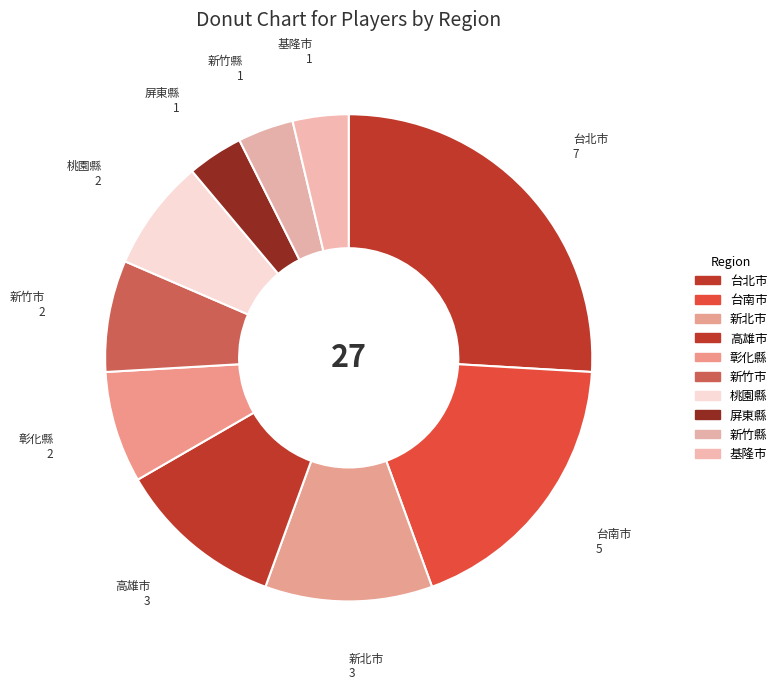

How many segments does this pie chart have?

10